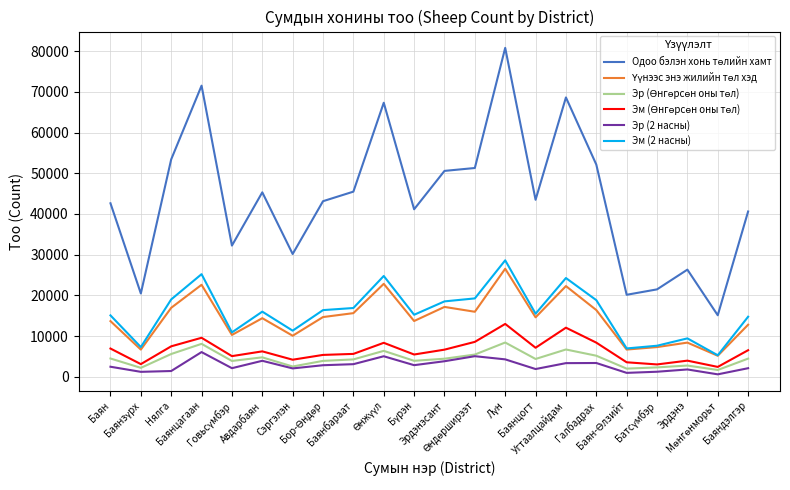

What is the greatest value displayed?

80824